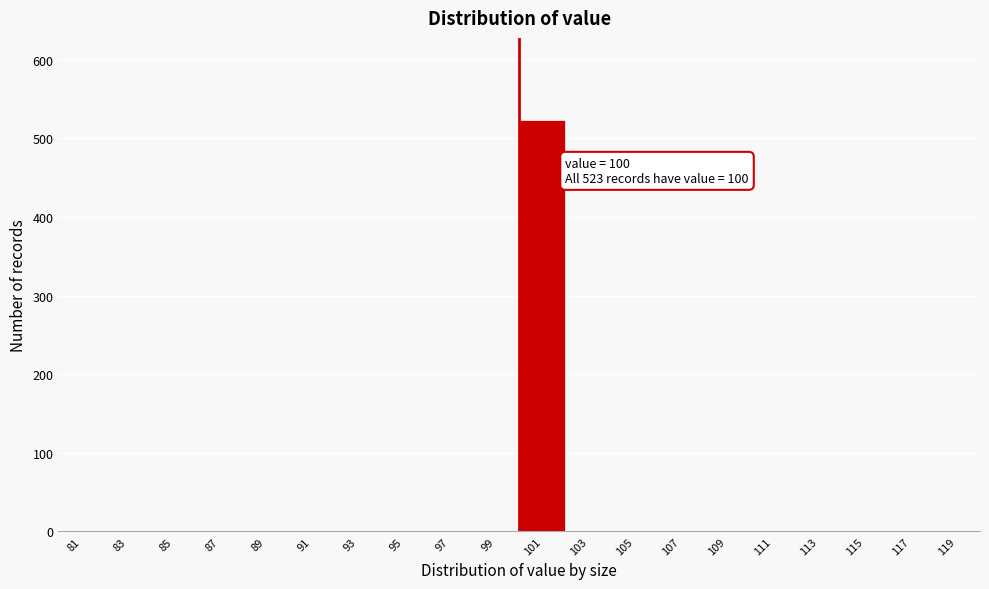

Over which range of the x-axis is the bar tallest?

100 to 102